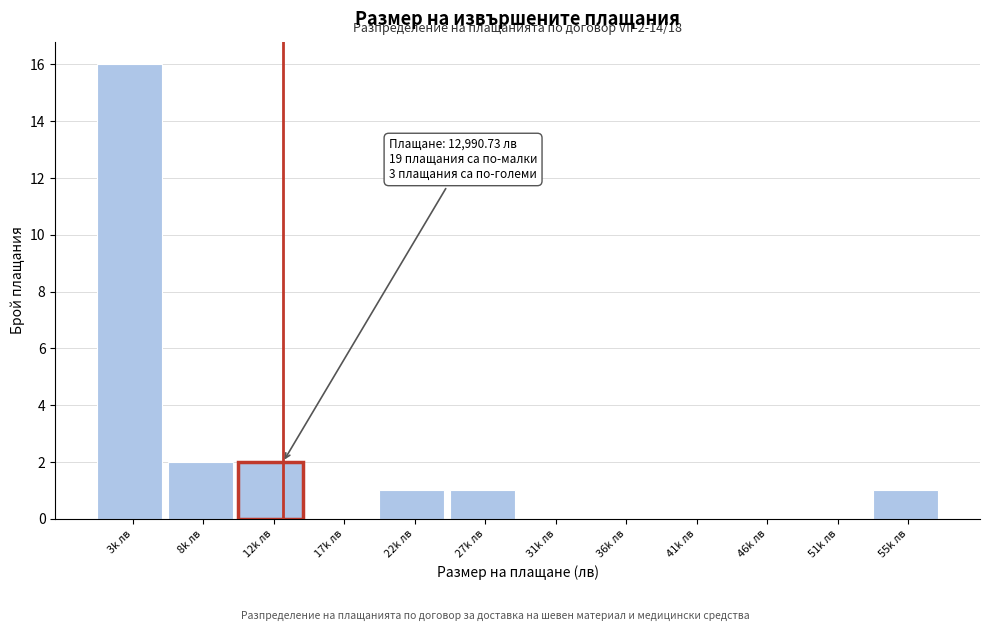

Reading left to right, list all the values displayed in this chart.

3k лв=16	8k лв=2	12k лв=2	17k лв=0	22k лв=1	27k лв=1	31k лв=0	36k лв=0	41k лв=0	46k лв=0	51k лв=0	55k лв=1